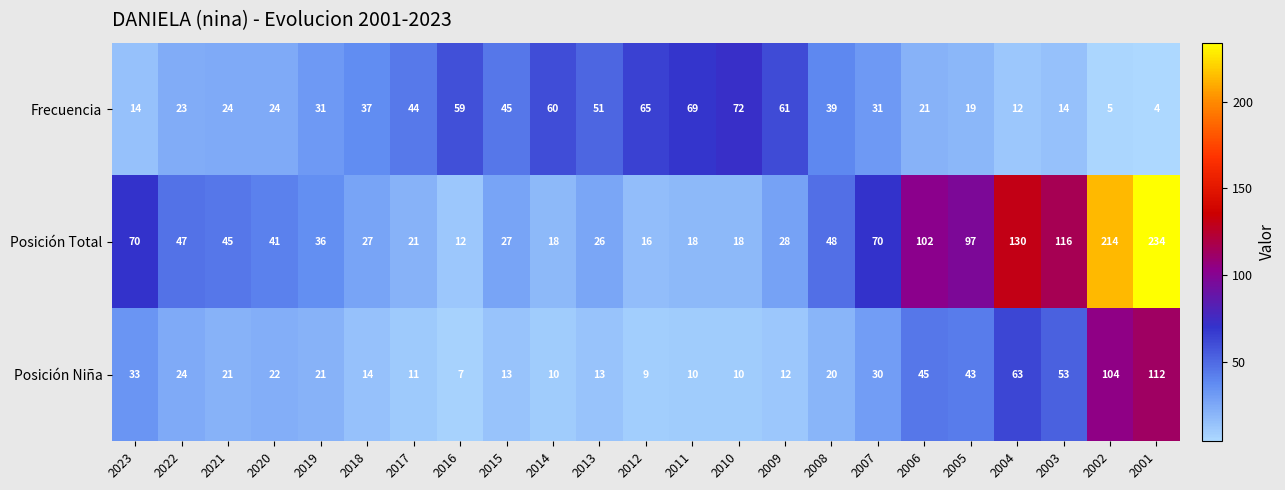

Is it true that Posición Total equals 102 at 2006?

True